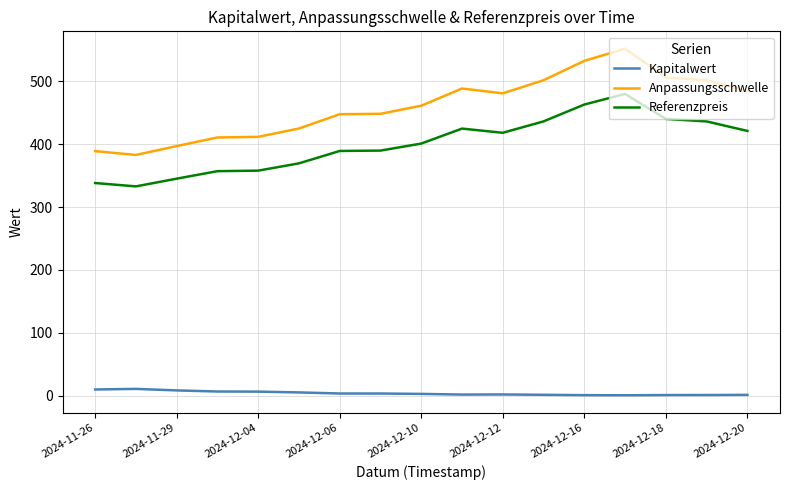

What is the difference between the maximum and minimum values in the Anpassungsschwelle series?

169.0